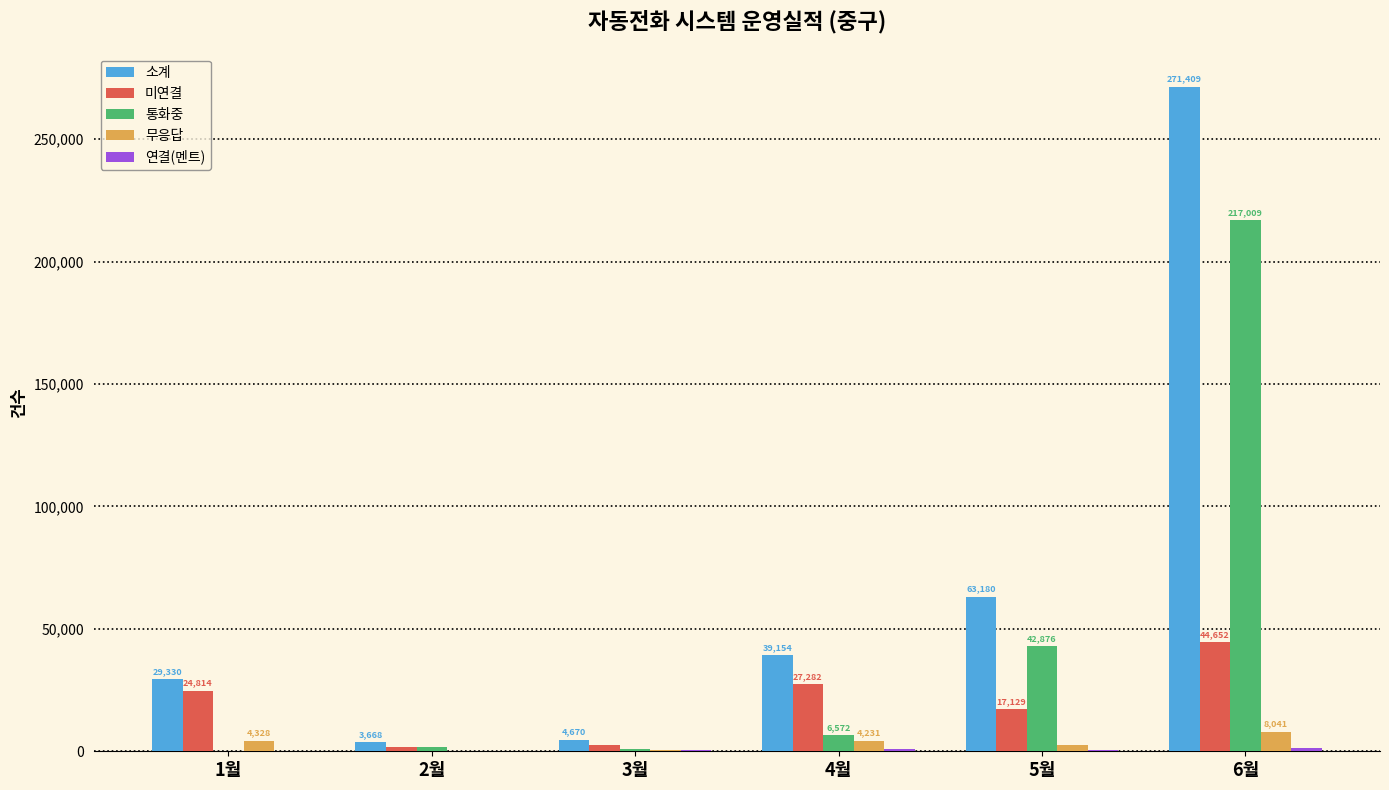

What value does the 소계 series have at 5월, to the nearest 10?

63180